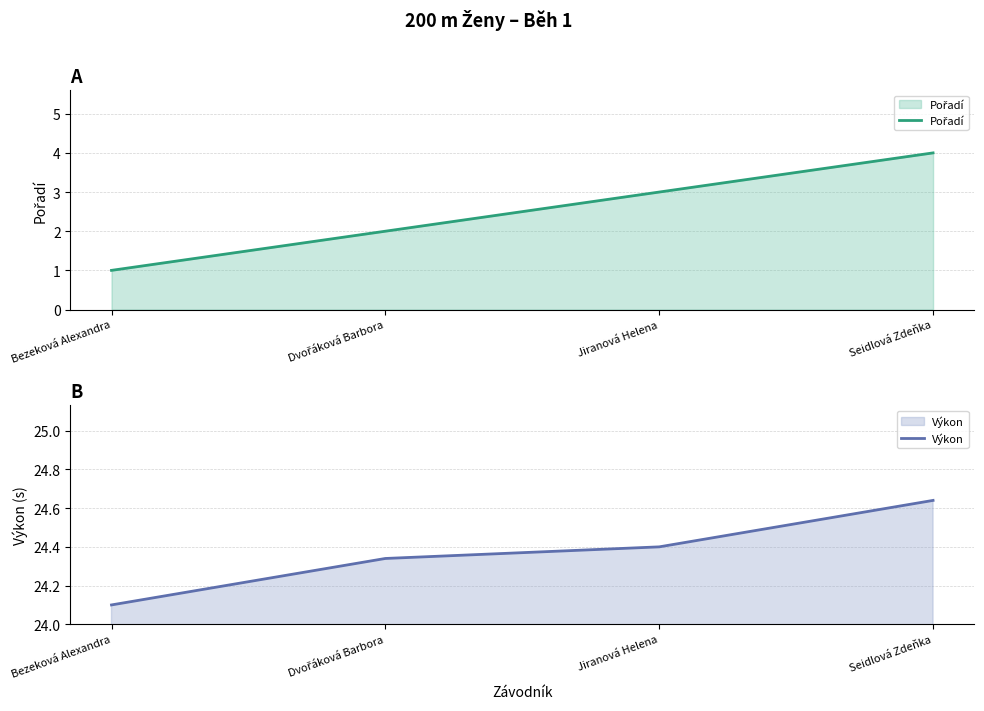

Count the number of data series in this chart.

2